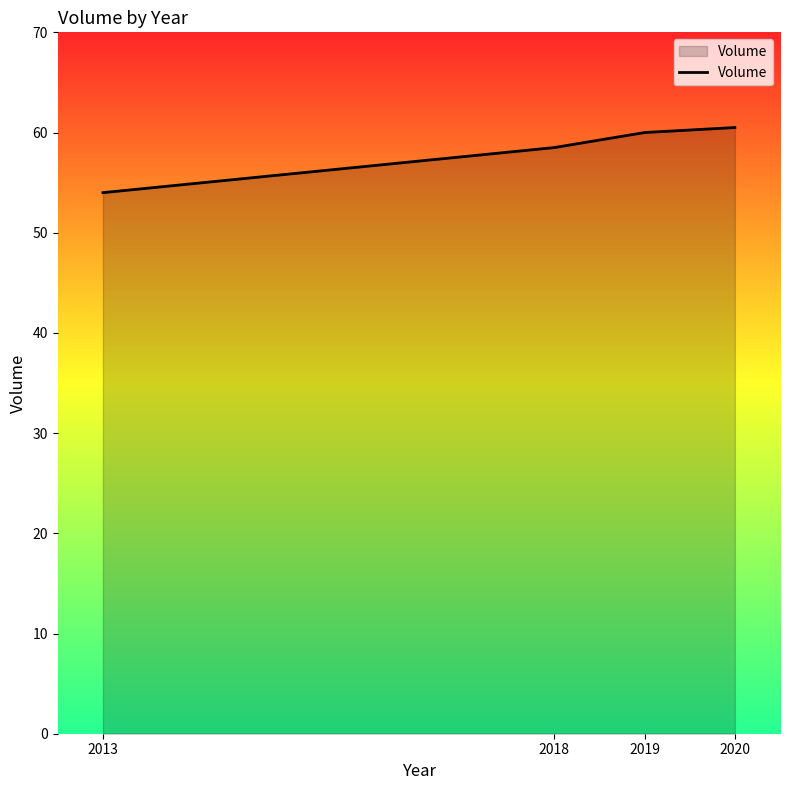

How many lines are shown in the chart?

1